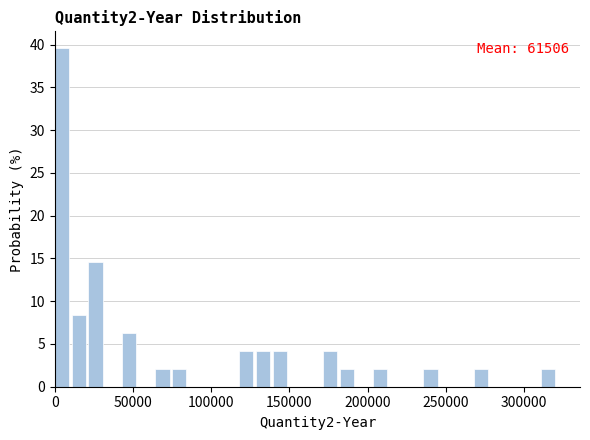

Around what value on the x-axis is the tallest bar? Give the approximate position of its centre, as read against the axis.

5000